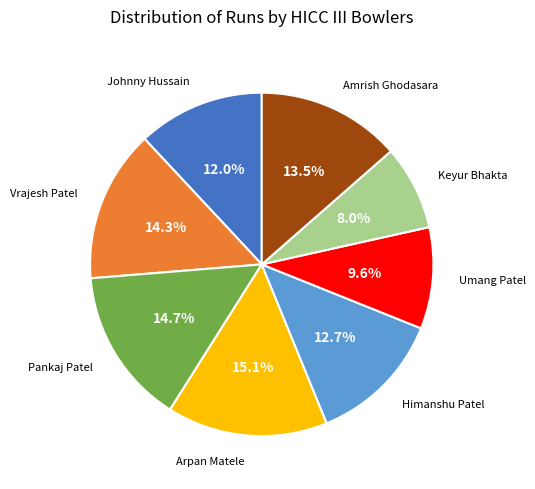

Is there a majority slice in this chart?

No